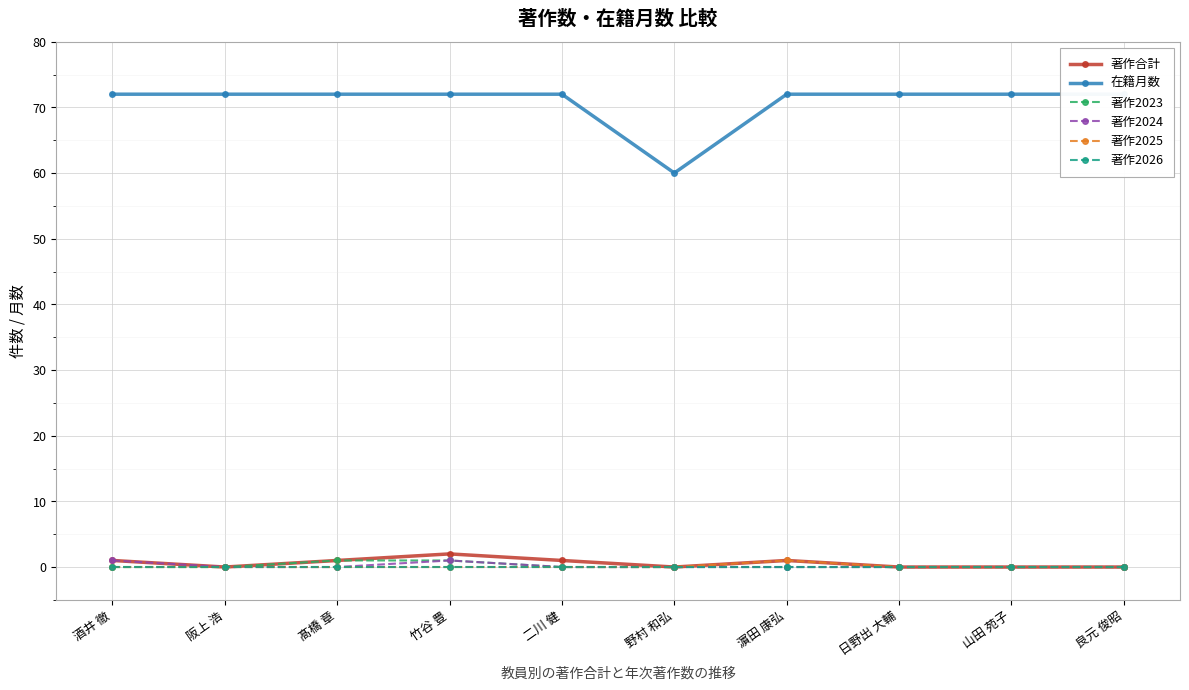

Where is the first local maximum for 著作2025?

濵田 康弘